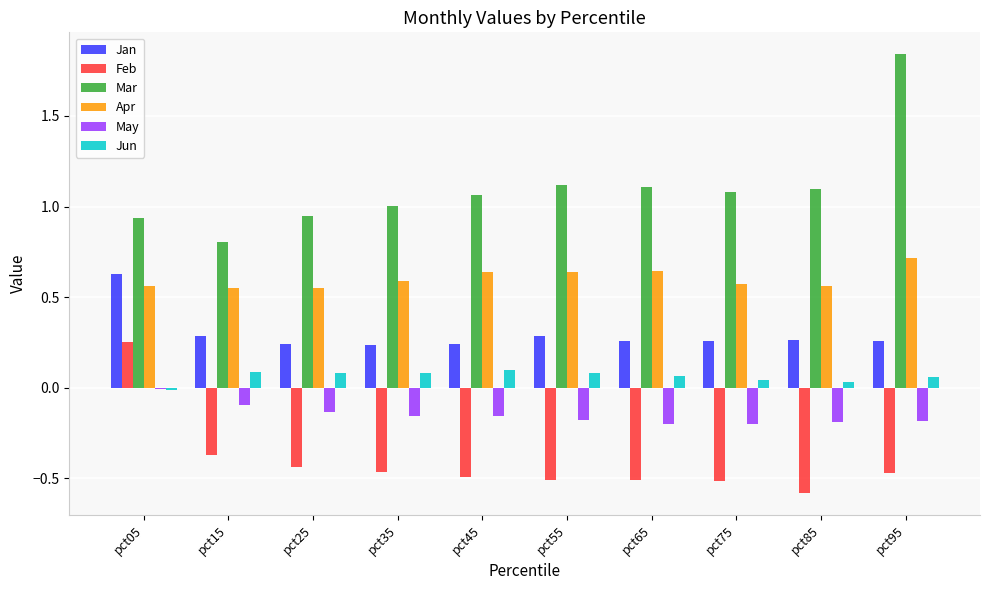

What is the sum of all Apr values?

6.0